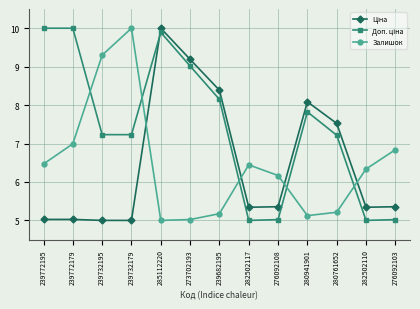

What is the difference between the maximum and minimum values in the Залишок series?

5.0